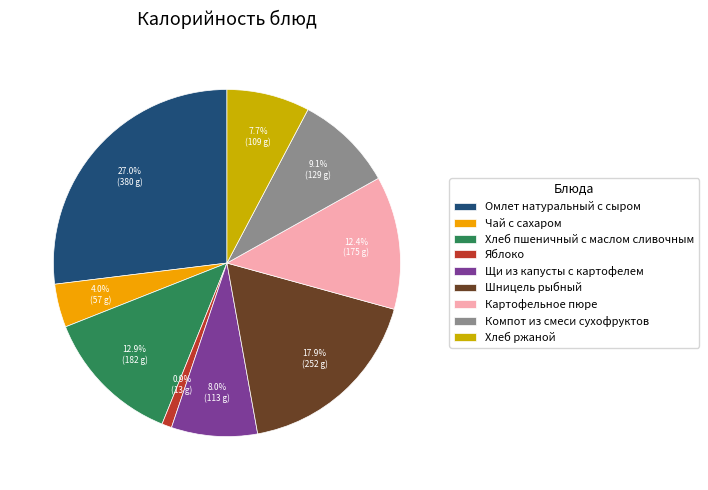

Between Хлеб пшеничный с маслом сливочным and Хлеб ржаной, which is larger?

Хлеб пшеничный с маслом сливочным